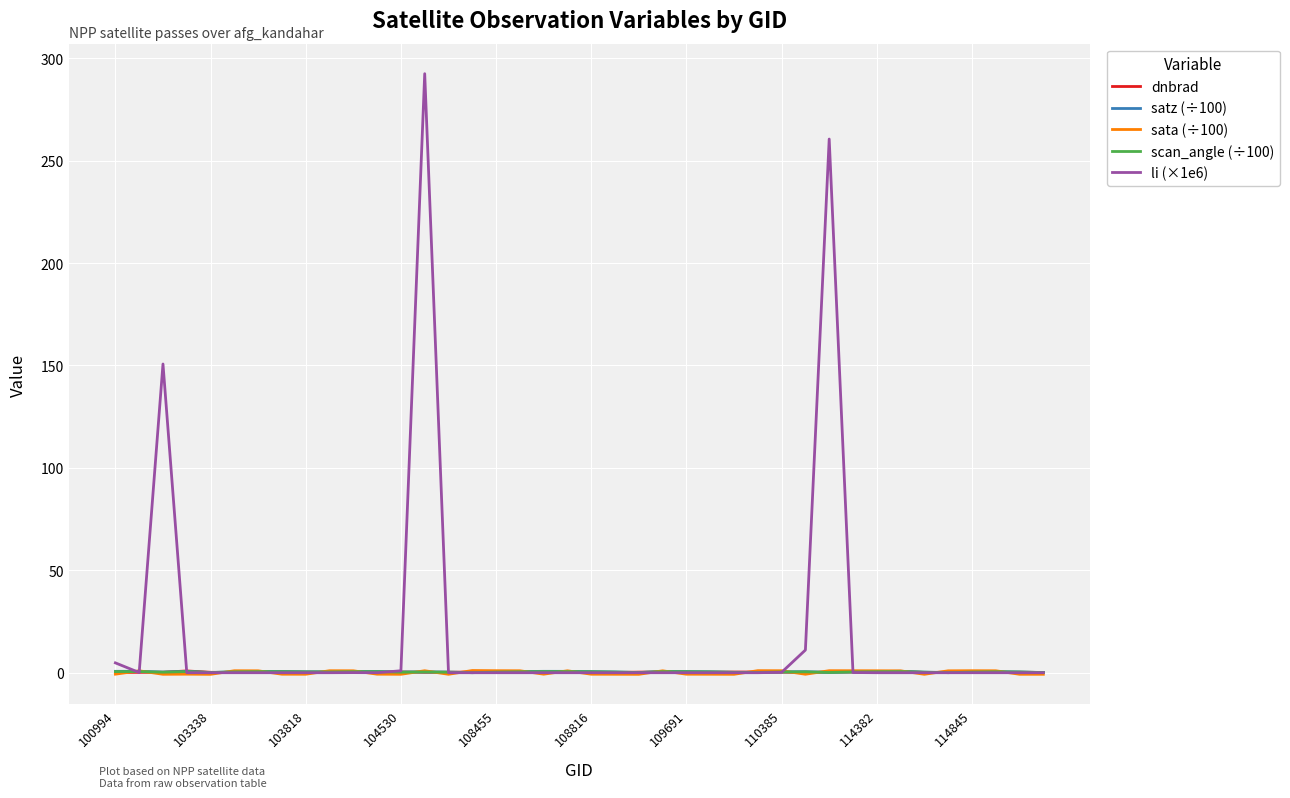

Which series has the largest total across all categories?

li (×1e6)